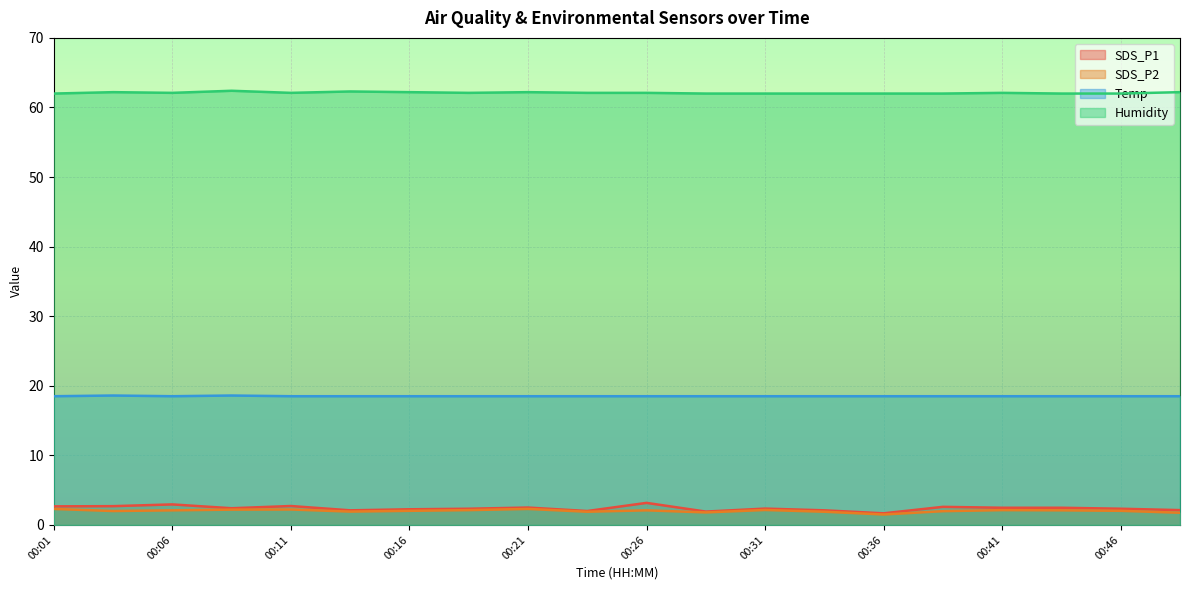

The Temp series shows 12.7 at 00:11. True or false?

False